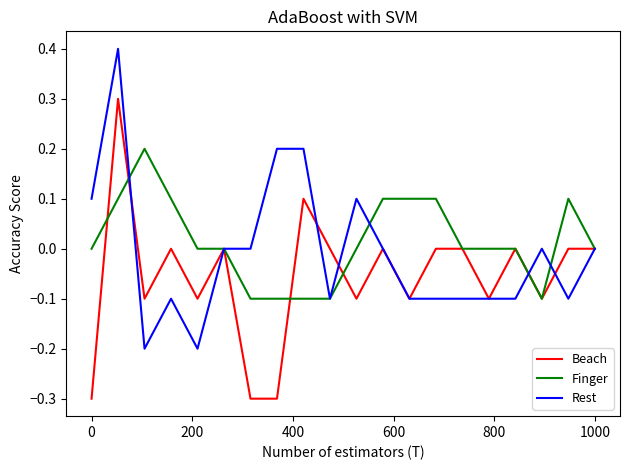

What is the maximum value shown in the chart?

0.4